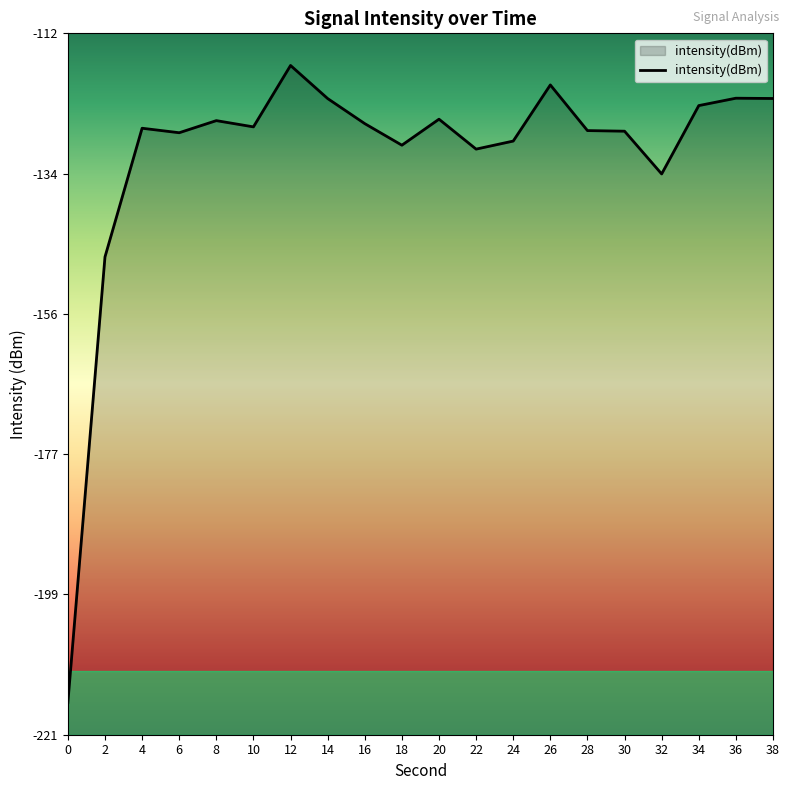

Does the chart have visible grid lines?

No